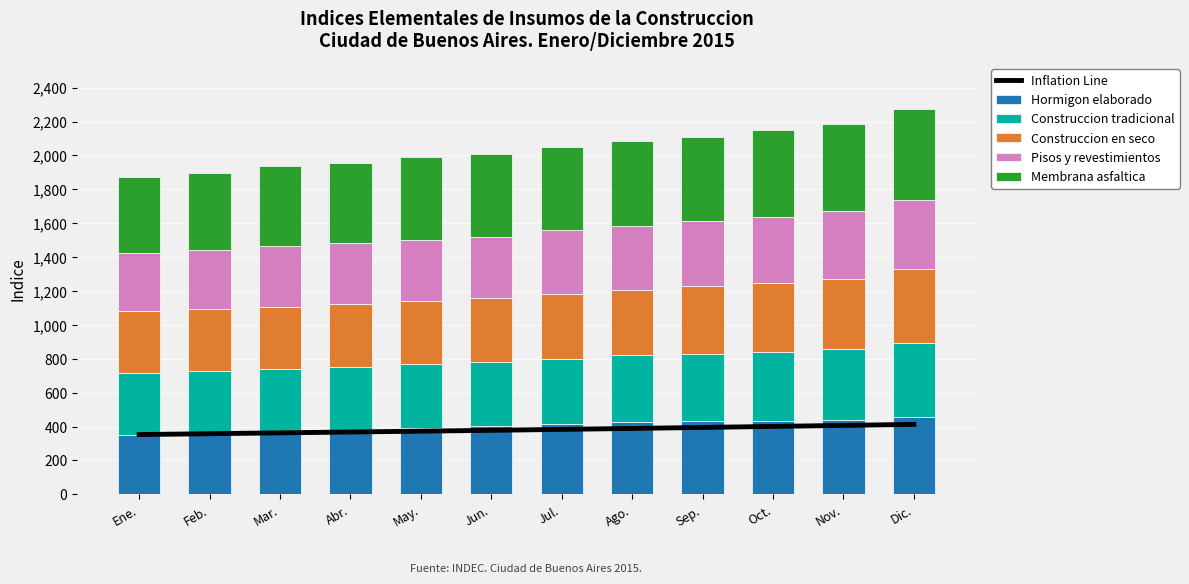

What is the smallest value displayed?

340.0